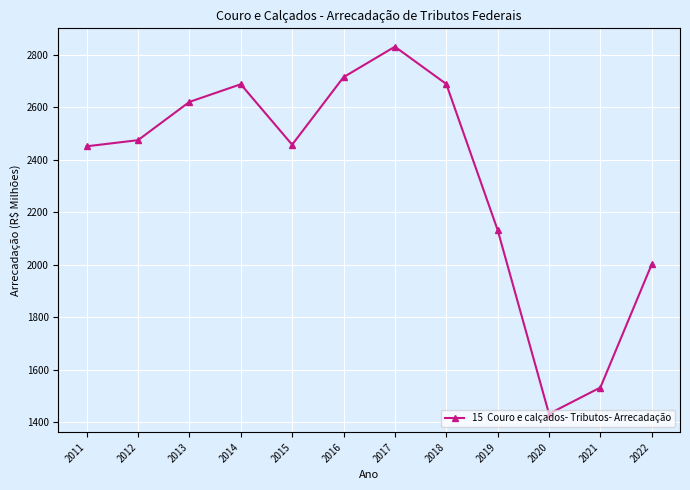

What is the value of the 8th point from the left?

2689.0